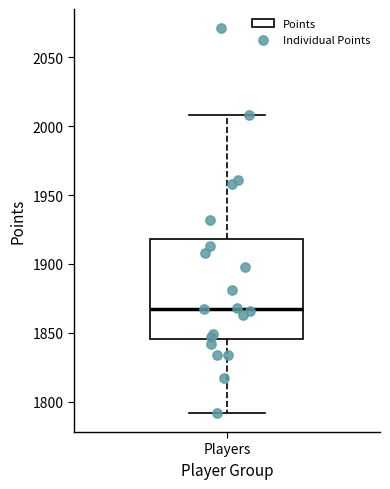

Where does the upper whisker of the box for Players end on the y-axis? The values are not printed on the chart, so give them approximately, as read against the axis.

2010